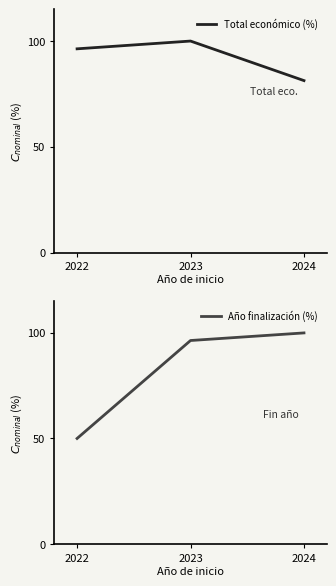

Which series has the largest total across all categories?

Total económico (%)